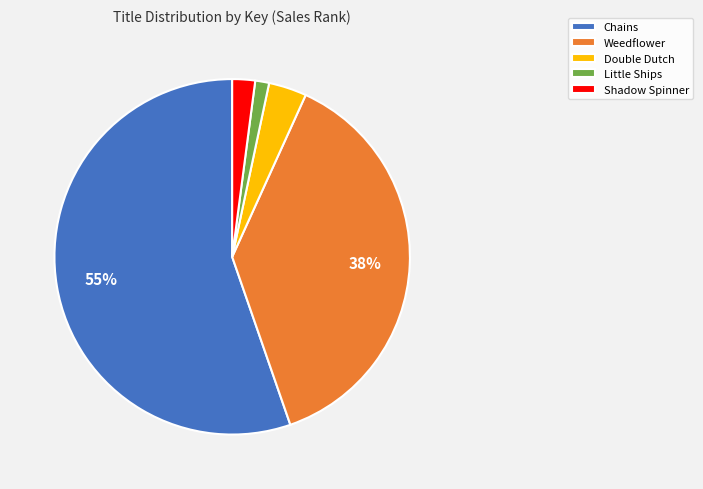

What is the majority slice?

Chains